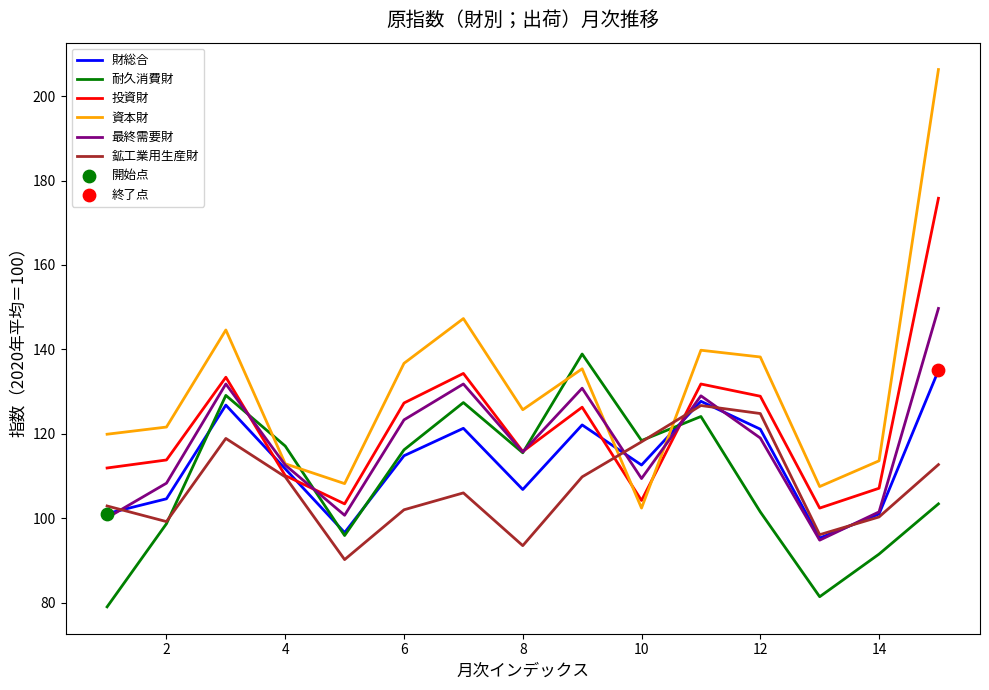

Which series has the widest spread of values?

資本財